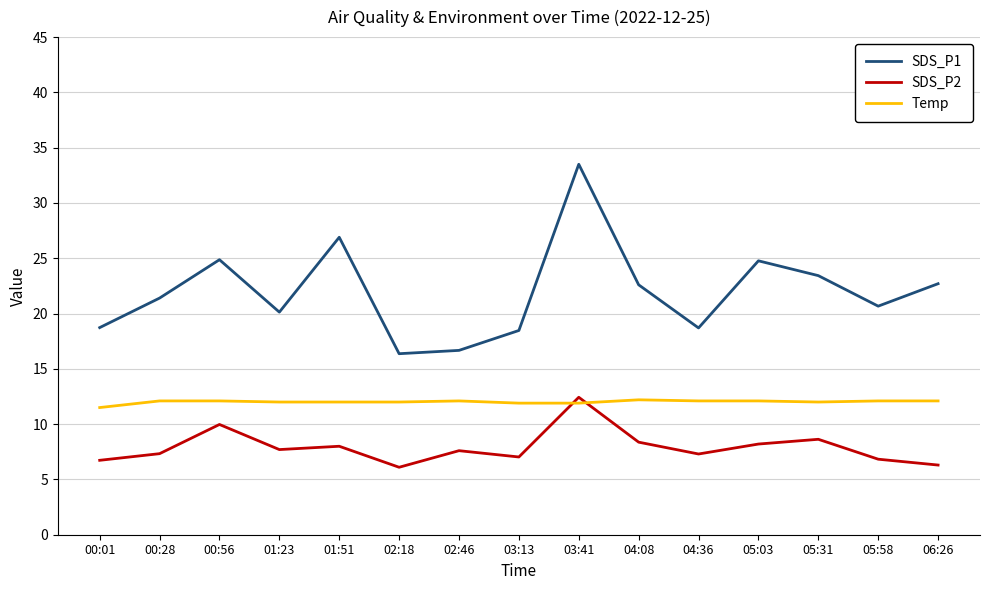

List the series in order of their overall mean, lowest first.

SDS_P2, Temp, SDS_P1